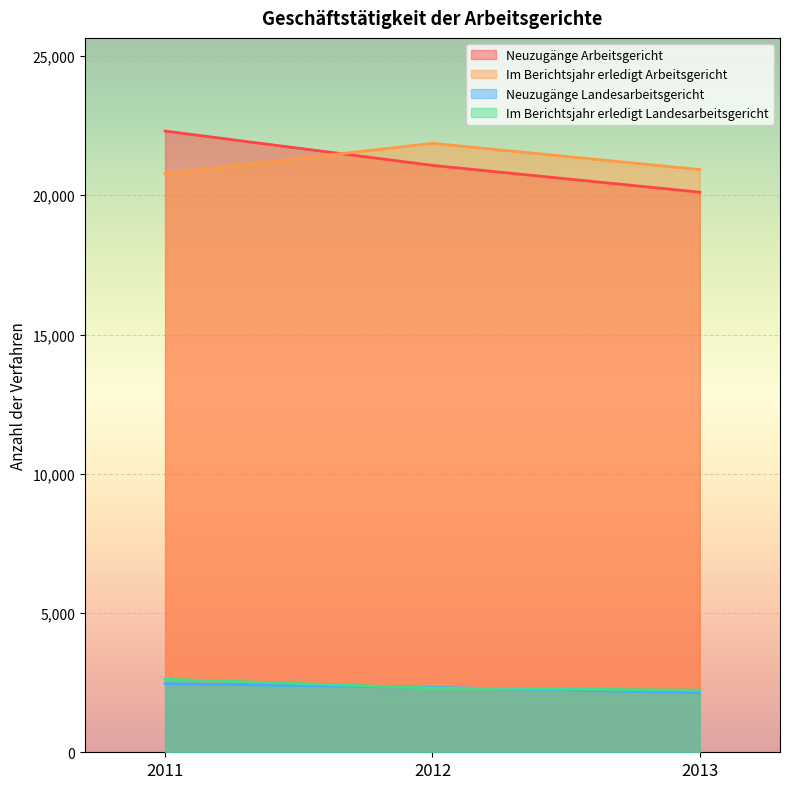

What is the difference between the second highest and minimum values in the Neuzugänge Arbeitsgericht series?

962